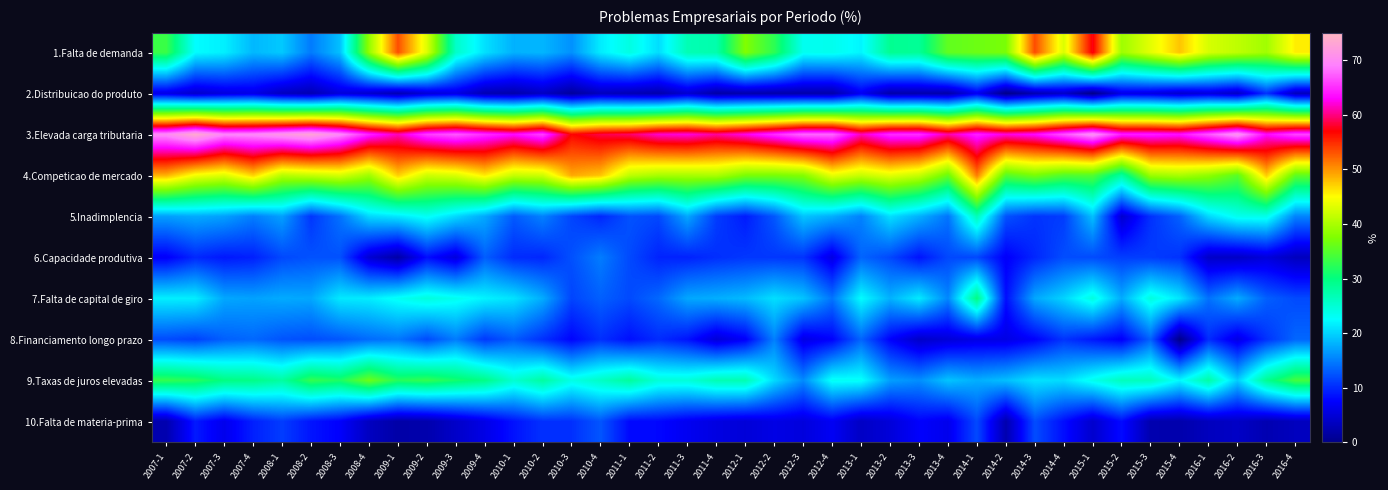

Reading left to right, list all the values displayed in this chart.

1.Falta de demanda: 2007-1=33.3	2007-2=22.5	2007-3=21.7	2007-4=18.4	2008-1=19.4	2008-2=14.8	2008-3=18.9	2008-4=38.6	2009-1=53.3	2009-2=43.1	2009-3=25.7	2009-4=20.8	2010-1=18.0	2010-2=18.3	2010-3=16.1	2010-4=21.5	2011-1=24.2	2011-2=20.6	2011-3=26.9	2011-4=27.4	2012-1=37.6	2012-2=32.6	2012-3=23.3	2012-4=23.5	2013-1=22.0	2013-2=28.9	2013-3=28.6	2013-4=35.7	2014-1=36.4	2014-2=37.2	2014-3=53.4	2014-4=42.9	2015-1=57.4	2015-2=39.3	2015-3=43.4	2015-4=47.7	2016-1=42.6	2016-2=41.2	2016-3=39.5	2016-4=45.8
2.Distribuicao do produto: 2007-1=6.0	2007-2=4.3	2007-3=5.5	2007-4=6.0	2008-1=3.5	2008-2=2.7	2008-3=5.3	2008-4=4.4	2009-1=2.8	2009-2=5.1	2009-3=5.9	2009-4=2.7	2010-1=2.2	2010-2=3.7	2010-3=1.3	2010-4=3.4	2011-1=2.8	2011-2=2.3	2011-3=4.6	2011-4=1.9	2012-1=2.3	2012-2=2.1	2012-3=2.2	2012-4=2.1	2013-1=6.8	2013-2=2.2	2013-3=2.4	2013-4=2.1	2014-1=6.8	2014-2=0.0	2014-3=2.7	2014-4=4.1	2015-1=0.0	2015-2=6.0	2015-3=5.7	2015-4=4.5	2016-1=5.4	2016-2=3.9	2016-3=10.5	2016-4=3.4
3.Elevada carga tributaria: 2007-1=69.9	2007-2=73.5	2007-3=69.4	2007-4=69.7	2008-1=71.3	2008-2=72.8	2008-3=69.7	2008-4=64.5	2009-1=61.3	2009-2=65.7	2009-3=67.1	2009-4=65.0	2010-1=63.3	2010-2=65.9	2010-3=56.8	2010-4=58.6	2011-1=59.3	2011-2=61.8	2011-3=62.2	2011-4=60.6	2012-1=62.5	2012-2=65.0	2012-3=67.7	2012-4=67.7	2013-1=61.4	2013-2=64.9	2013-3=65.1	2013-4=60.9	2014-1=64.4	2014-2=62.2	2014-3=63.3	2014-4=66.7	2015-1=70.3	2015-2=64.2	2015-3=64.2	2015-4=63.6	2016-1=66.9	2016-2=70.6	2016-3=63.2	2016-4=66.1
4.Competicao de mercado: 2007-1=48.6	2007-2=44.4	2007-3=43.0	2007-4=47.0	2008-1=40.8	2008-2=41.6	2008-3=42.6	2008-4=39.4	2009-1=47.2	2009-2=42.1	2009-3=42.8	2009-4=45.9	2010-1=41.7	2010-2=42.1	2010-3=49.0	2010-4=47.7	2011-1=41.2	2011-2=39.9	2011-3=39.9	2011-4=40.1	2012-1=37.3	2012-2=37.1	2012-3=37.8	2012-4=43.7	2013-1=41.7	2013-2=43.4	2013-3=41.7	2013-4=36.2	2014-1=51.1	2014-2=35.0	2014-3=37.1	2014-4=34.8	2015-1=34.8	2015-2=28.0	2015-3=39.2	2015-4=40.0	2016-1=38.5	2016-2=35.3	2016-3=47.4	2016-4=35.6
5.Inadimplencia: 2007-1=16.9	2007-2=17.6	2007-3=17.0	2007-4=15.0	2008-1=17.0	2008-2=10.7	2008-3=14.3	2008-4=20.3	2009-1=21.2	2009-2=23.1	2009-3=20.3	2009-4=17.5	2010-1=12.9	2010-2=15.2	2010-3=11.6	2010-4=9.8	2011-1=12.4	2011-2=11.8	2011-3=17.4	2011-4=11.1	2012-1=9.1	2012-2=12.7	2012-3=19.1	2012-4=17.8	2013-1=15.2	2013-2=20.7	2013-3=18.0	2013-4=14.4	2014-1=26.7	2014-2=12.4	2014-3=10.6	2014-4=11.1	2015-1=18.9	2015-2=4.5	2015-3=10.4	2015-4=13.3	2016-1=20.3	2016-2=23.5	2016-3=23.7	2016-4=15.3
6.Capacidade produtiva: 2007-1=7.2	2007-2=9.9	2007-3=8.9	2007-4=9.4	2008-1=11.8	2008-2=12.4	2008-3=12.3	2008-4=4.8	2009-1=1.9	2009-2=8.3	2009-3=5.4	2009-4=13.1	2010-1=10.1	2010-2=9.8	2010-3=12.3	2010-4=14.9	2011-1=11.9	2011-2=9.6	2011-3=9.5	2011-4=10.3	2012-1=10.8	2012-2=10.8	2012-3=10.6	2012-4=5.8	2013-1=13.5	2013-2=11.8	2013-3=8.6	2013-4=11.8	2014-1=11.8	2014-2=7.2	2014-3=9.8	2014-4=12.1	2015-1=12.0	2015-2=11.2	2015-3=11.1	2015-4=10.5	2016-1=4.1	2016-2=3.9	2016-3=5.3	2016-4=3.4
7.Falta de capital de giro: 2007-1=21.7	2007-2=21.6	2007-3=17.4	2007-4=17.1	2008-1=17.6	2008-2=17.4	2008-3=21.3	2008-4=21.5	2009-1=23.1	2009-2=24.5	2009-3=23.4	2009-4=21.9	2010-1=20.9	2010-2=17.7	2010-3=11.6	2010-4=13.2	2011-1=11.9	2011-2=13.7	2011-3=17.4	2011-4=17.8	2012-1=18.5	2012-2=20.7	2012-3=19.1	2012-4=14.4	2013-1=22.5	2013-2=18.0	2013-3=21.4	2013-4=15.5	2014-1=29.8	2014-2=8.3	2014-3=17.4	2014-4=20.0	2015-1=24.3	2015-2=17.6	2015-3=24.4	2015-4=21.1	2016-1=14.2	2016-2=17.6	2016-3=13.2	2016-4=11.9
8.Financiamento longo prazo: 2007-1=12.0	2007-2=11.4	2007-3=13.2	2007-4=13.7	2008-1=12.5	2008-2=12.1	2008-3=12.7	2008-4=13.9	2009-1=14.6	2009-2=12.0	2009-3=14.9	2009-4=10.9	2010-1=12.9	2010-2=10.4	2010-3=7.7	2010-4=10.3	2011-1=8.4	2011-2=10.1	2011-3=8.6	2011-4=5.1	2012-1=7.2	2012-2=15.1	2012-3=5.9	2012-4=7.5	2013-1=13.5	2013-2=7.5	2013-3=4.1	2013-4=5.1	2014-1=5.9	2014-2=5.9	2014-3=7.5	2014-4=10.6	2015-1=8.9	2015-2=7.2	2015-3=13.3	2015-4=0.0	2016-1=10.1	2016-2=5.9	2016-3=10.5	2016-4=13.6
9.Taxas de juros elevadas: 2007-1=32.9	2007-2=32.1	2007-3=29.8	2007-4=29.5	2008-1=28.0	2008-2=32.9	2008-3=31.6	2008-4=36.3	2009-1=32.1	2009-2=32.9	2009-3=31.1	2009-4=29.5	2010-1=25.2	2010-2=28.0	2010-3=23.9	2010-4=25.9	2011-1=28.2	2011-2=24.7	2011-3=24.7	2011-4=26.9	2012-1=27.0	2012-2=20.4	2012-3=15.7	2012-4=23.1	2013-1=22.9	2013-2=16.9	2013-3=15.9	2013-4=19.1	2014-1=17.8	2014-2=18.8	2014-3=20.9	2014-4=20.5	2015-1=23.5	2015-2=26.4	2015-3=26.4	2015-4=22.2	2016-1=27.7	2016-2=19.6	2016-3=28.9	2016-4=33.9
10.Falta de materia-prima: 2007-1=2.4	2007-2=9.0	2007-3=6.4	2007-4=9.4	2008-1=11.1	2008-2=8.7	2008-3=7.4	2008-4=3.6	2009-1=1.9	2009-2=2.3	2009-3=4.1	2009-4=6.0	2010-1=8.6	2010-2=10.4	2010-3=10.4	2010-4=12.6	2011-1=8.0	2011-2=7.9	2011-3=6.7	2011-4=5.7	2012-1=5.1	2012-2=5.9	2012-3=5.4	2012-4=6.9	2013-1=3.8	2013-2=5.2	2013-3=7.5	2013-4=6.4	2014-1=11.9	2014-2=2.4	2014-3=12.1	2014-4=8.3	2015-1=4.4	2015-2=8.2	2015-3=2.4	2015-4=2.2	2016-1=3.4	2016-2=3.9	2016-3=2.6	2016-4=3.4